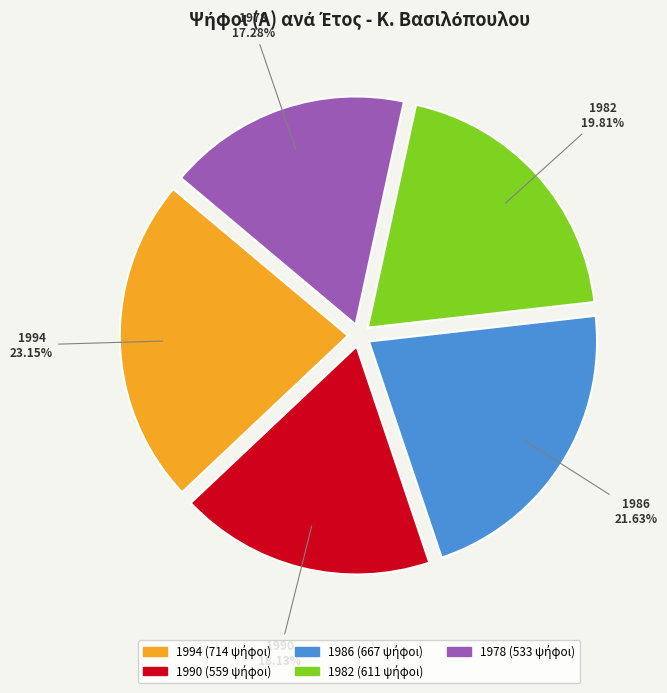

Which category has the smallest portion of the pie?

1978